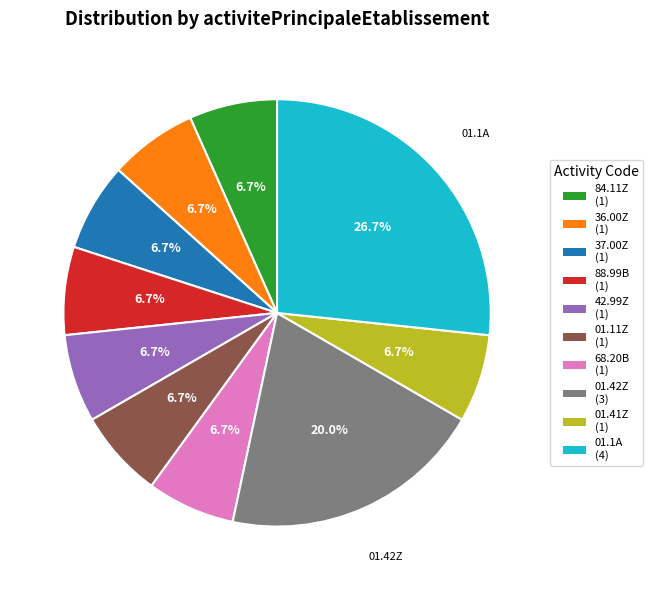

Is there a majority slice in this chart?

No